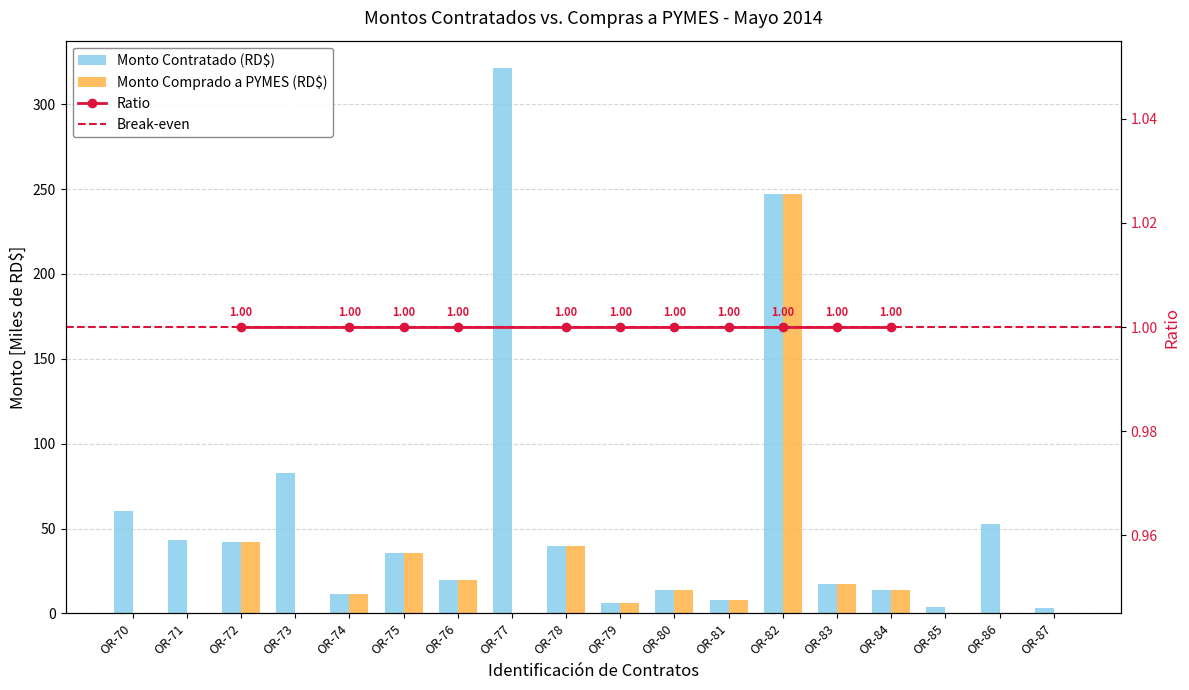

Does the chart contain stacked bars?

No